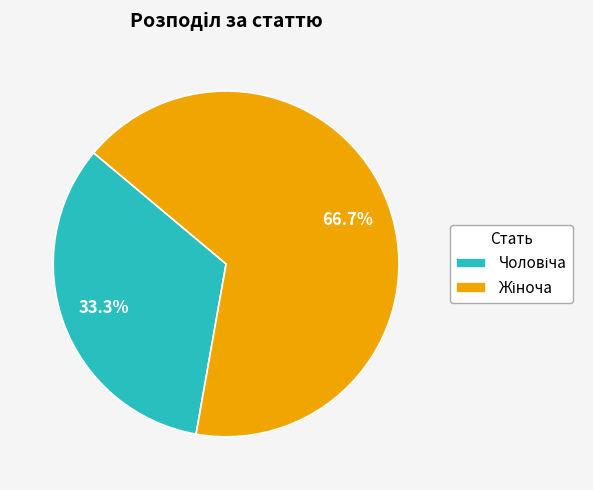

Is there a majority slice in this chart?

Yes